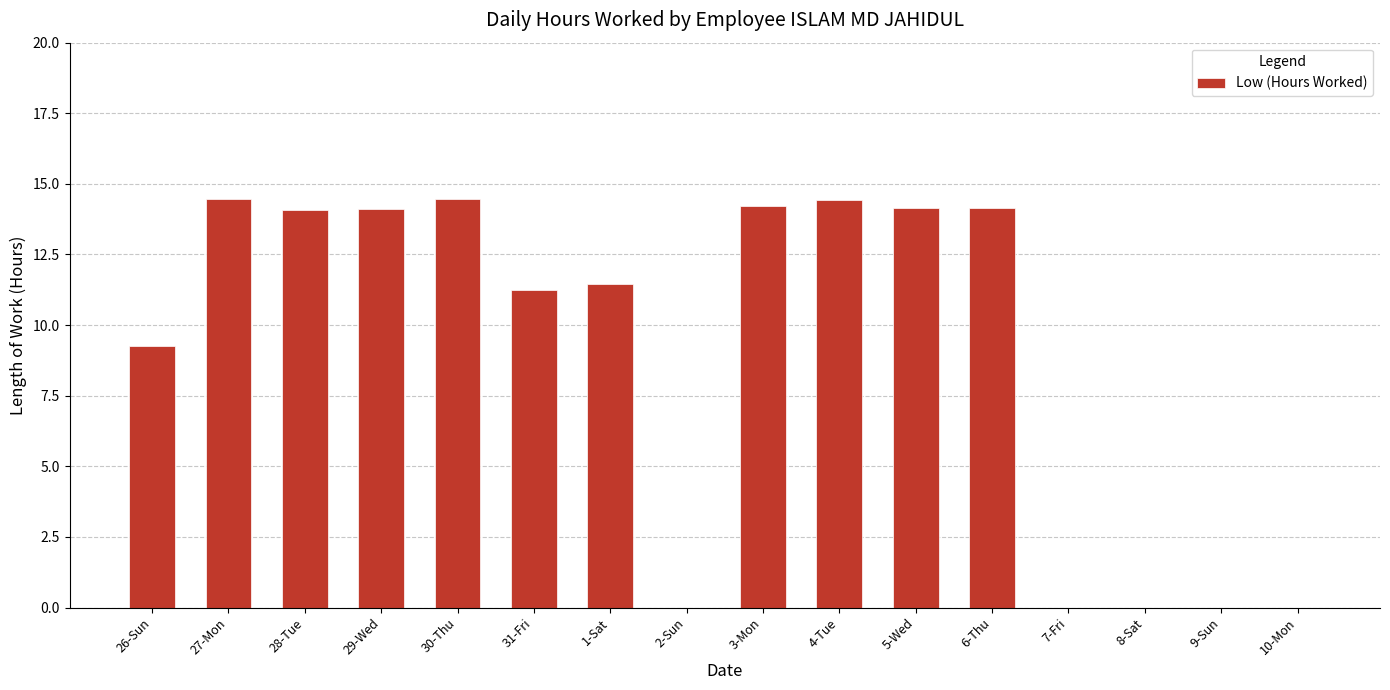

How many data points does each series have?

16